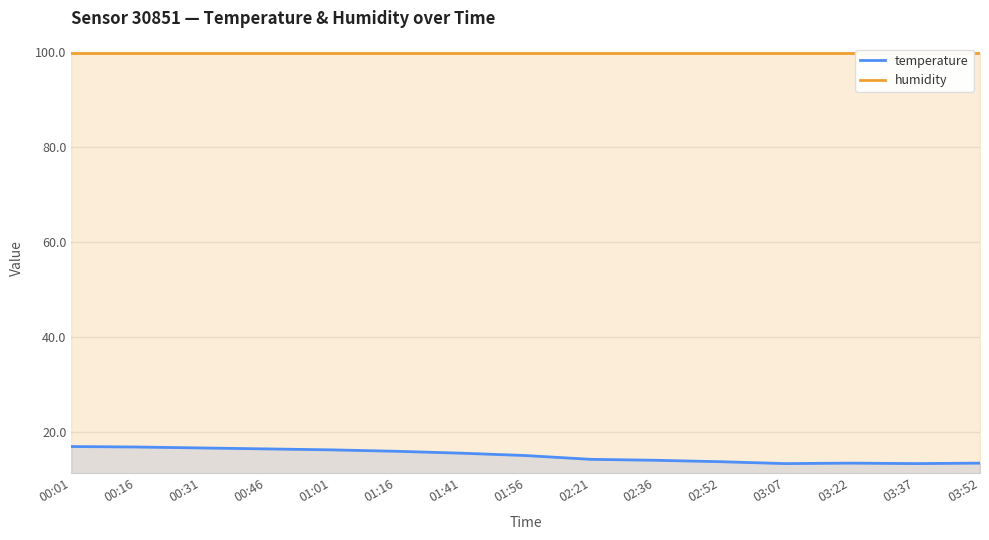

Where is the first local minimum for temperature?

03:07